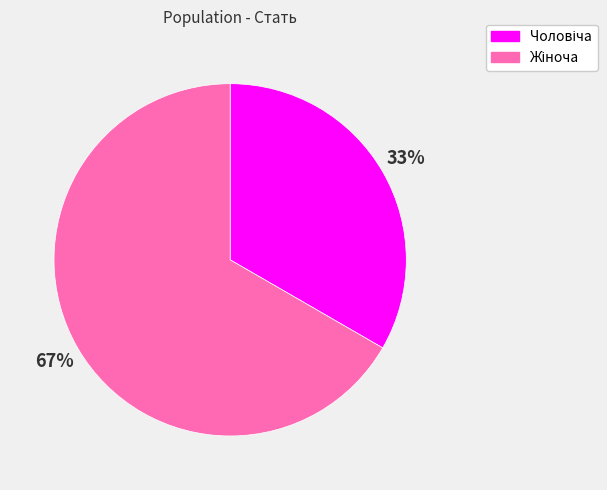

Is there a majority slice in this chart?

Yes